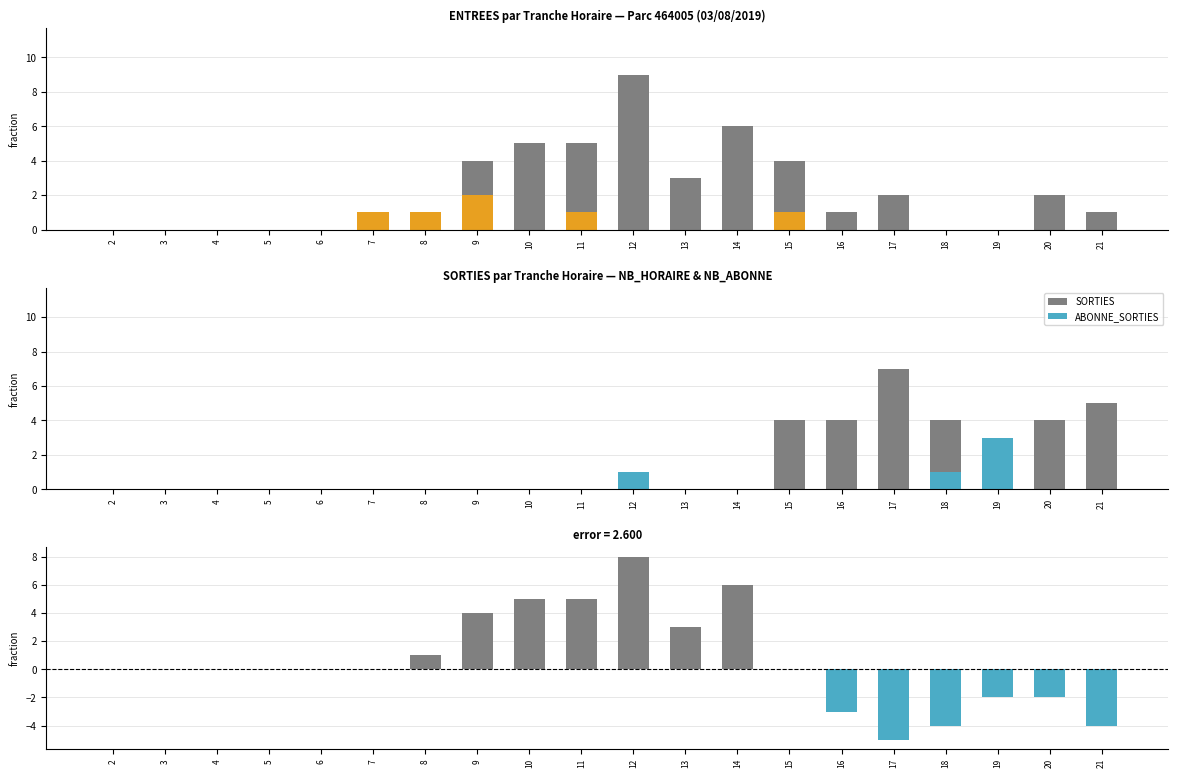

At 10, list the series in order from largest to smallest.

ENTREES, ENTREES - SORTIES, ABONNE_ENTREES, SORTIES, ABONNE_SORTIES